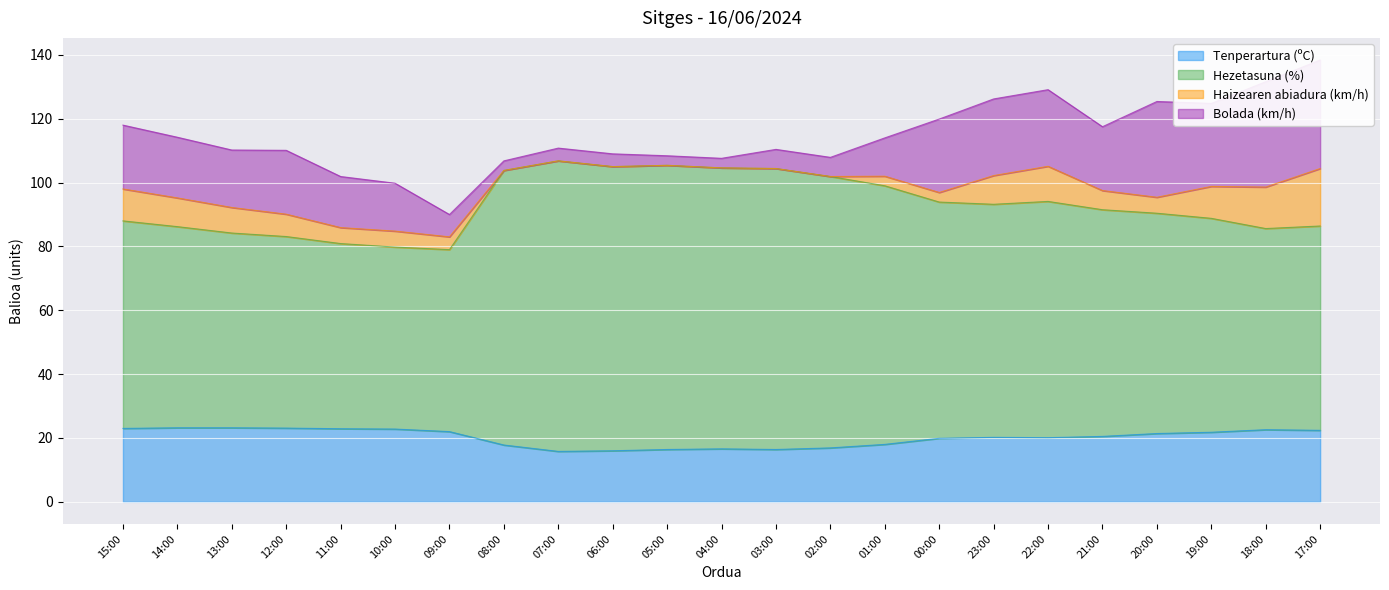

What is the maximum value for Tenperartura (ºC)?

23.2